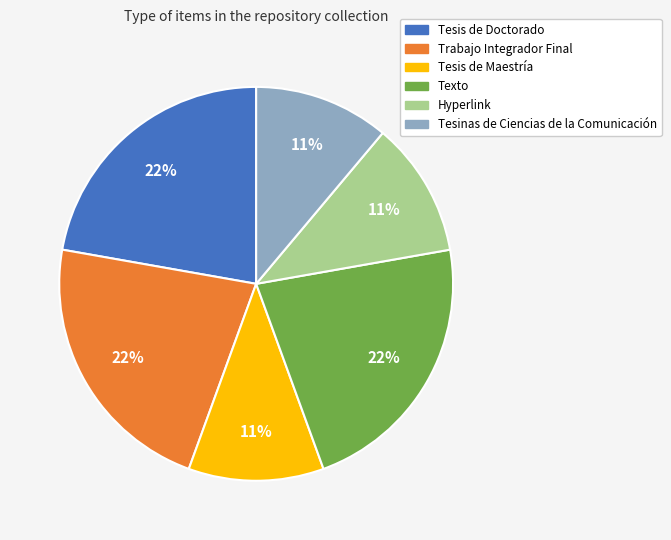

Is it true that Tesis de Maestría is 1% of the pie?

False